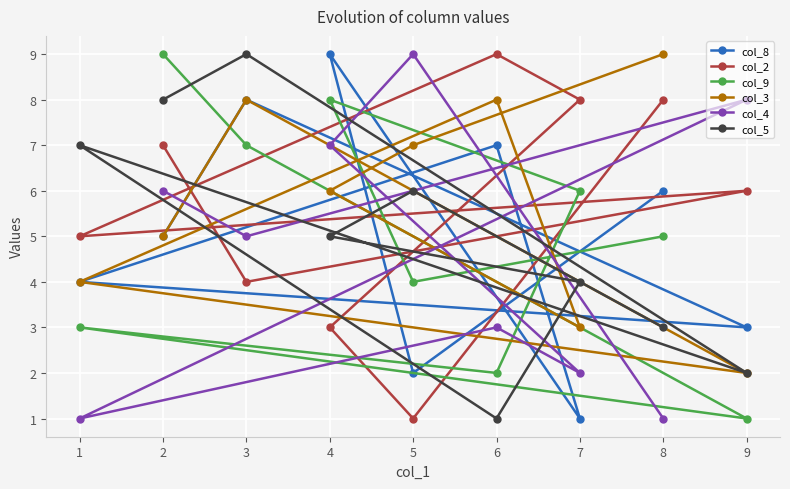

How many col_4 values are between 2 and 7?

5